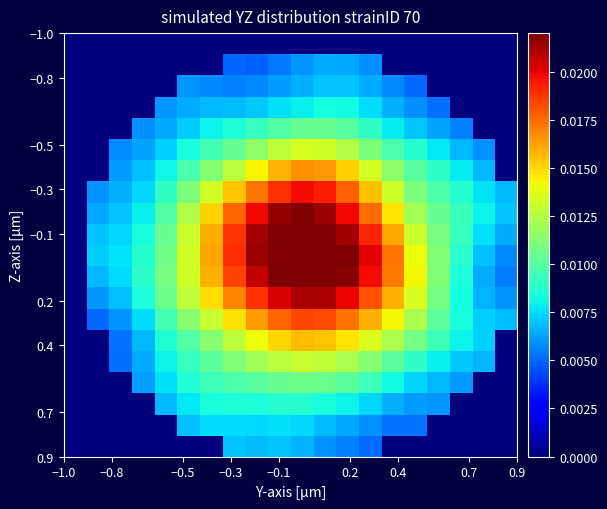

Count the number of categories in the chart.

20